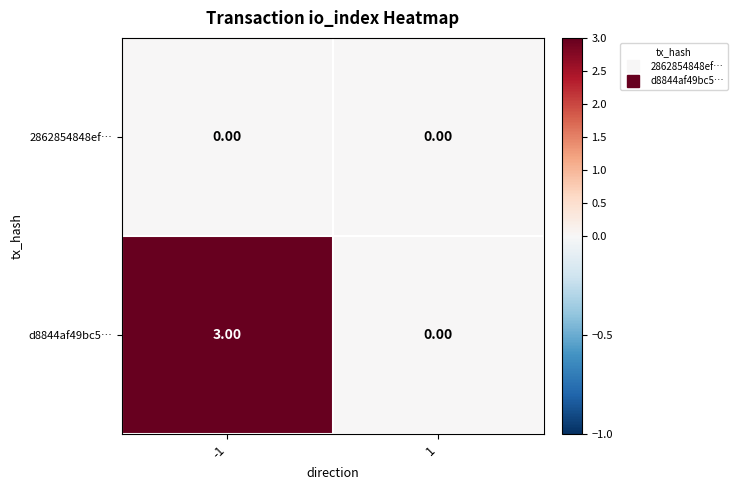

Which series has the largest total across all categories?

d8844af49bc5…